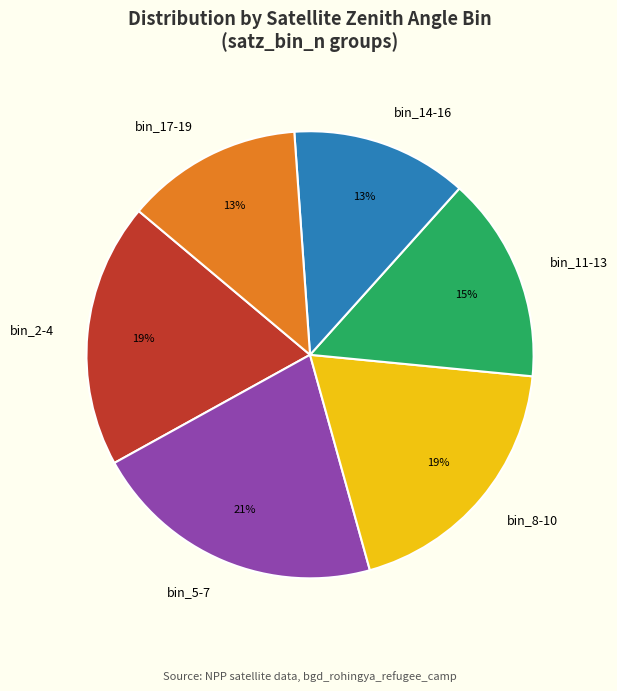

To the nearest percent, what percentage of the pie is bin_2-4?

19%